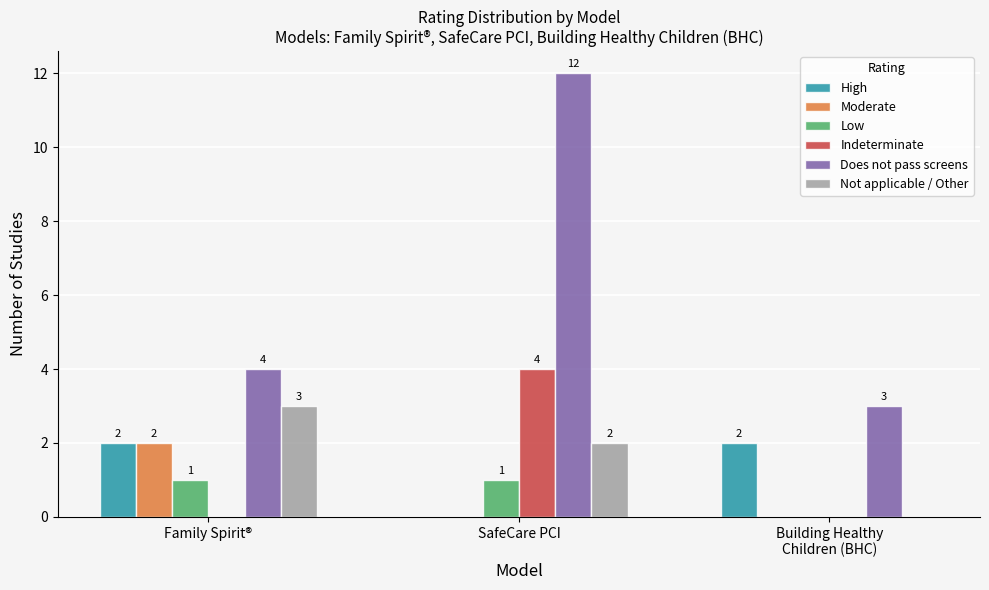

Which category has the highest value across all series?

SafeCare PCI